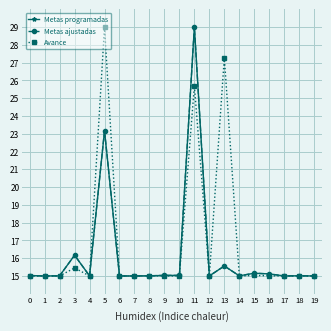

Is this an area chart (filled region under the line)?

No